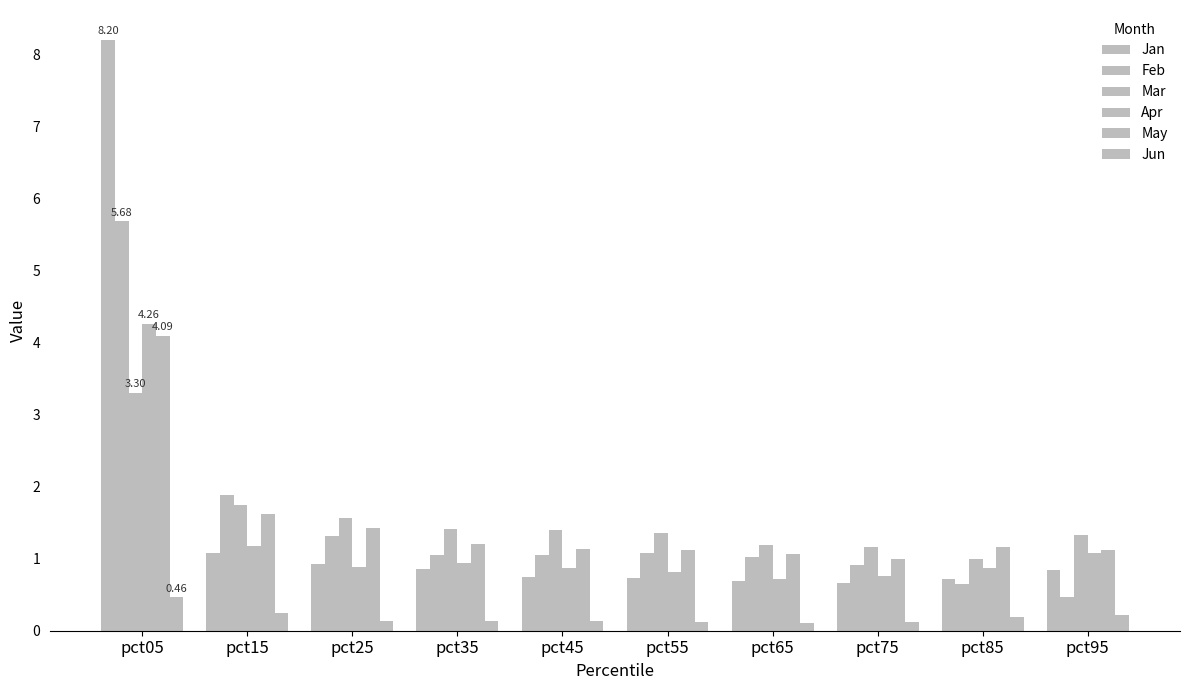

Reading left to right, transcribe all the data shown in this chart.

Jan: 8.2	1.1	0.9	0.9	0.8	0.7	0.7	0.7	0.7	0.8
Feb: 5.7	1.9	1.3	1.0	1.1	1.1	1.0	0.9	0.7	0.5
Mar: 3.3	1.7	1.6	1.4	1.4	1.3	1.2	1.2	1.0	1.3
Apr: 4.3	1.2	0.9	0.9	0.9	0.8	0.7	0.8	0.9	1.1
May: 4.1	1.6	1.4	1.2	1.1	1.1	1.1	1.0	1.2	1.1
Jun: 0.5	0.2	0.1	0.1	0.1	0.1	0.1	0.1	0.2	0.2